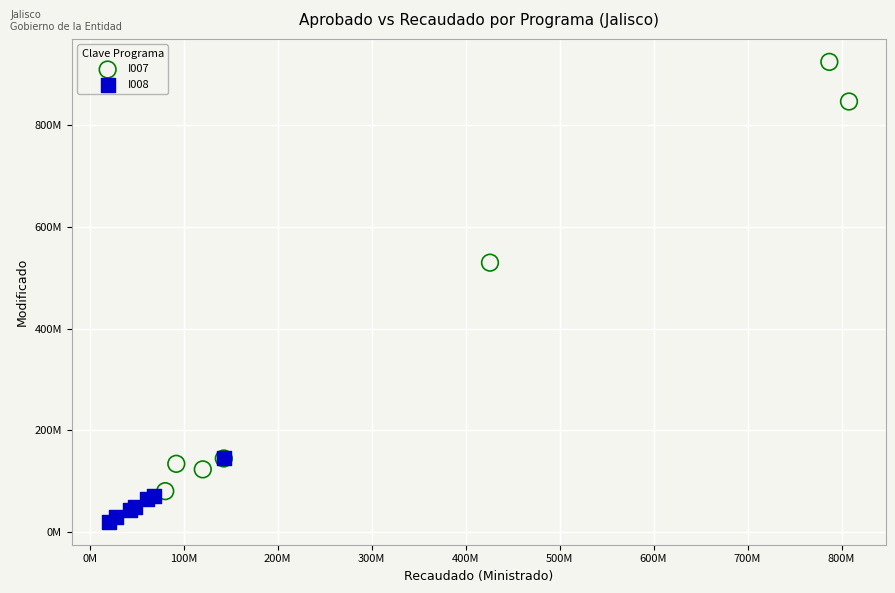

Which series has the largest Y range (max minus min)?

I007